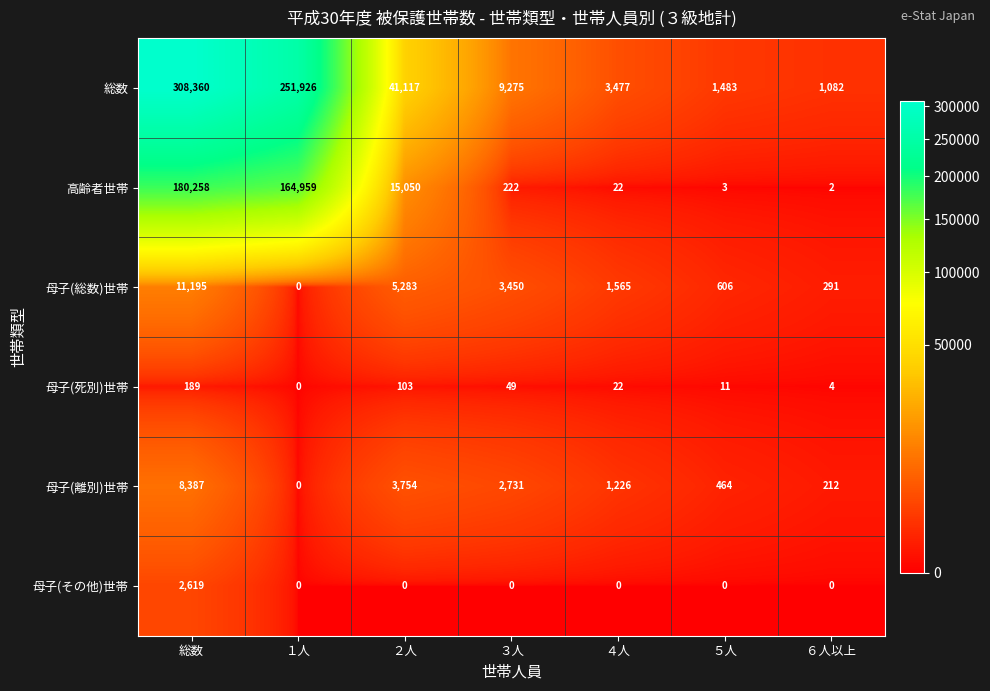

At which label does 総数 first exceed 9275?

総数